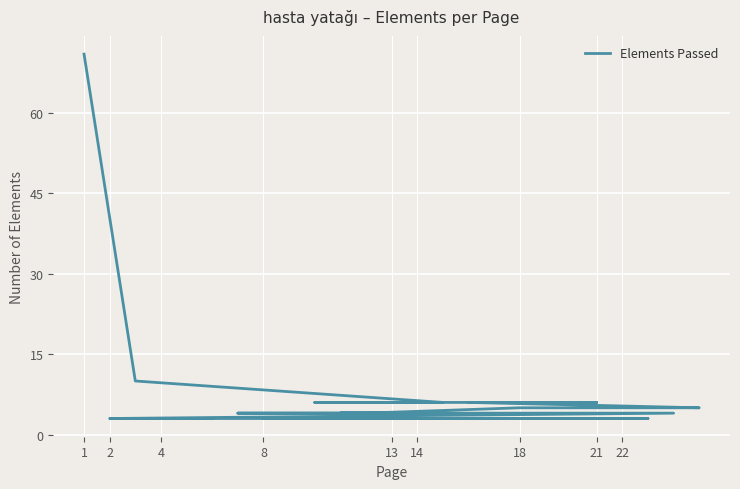

What is the label of the 8th point from the left?

4